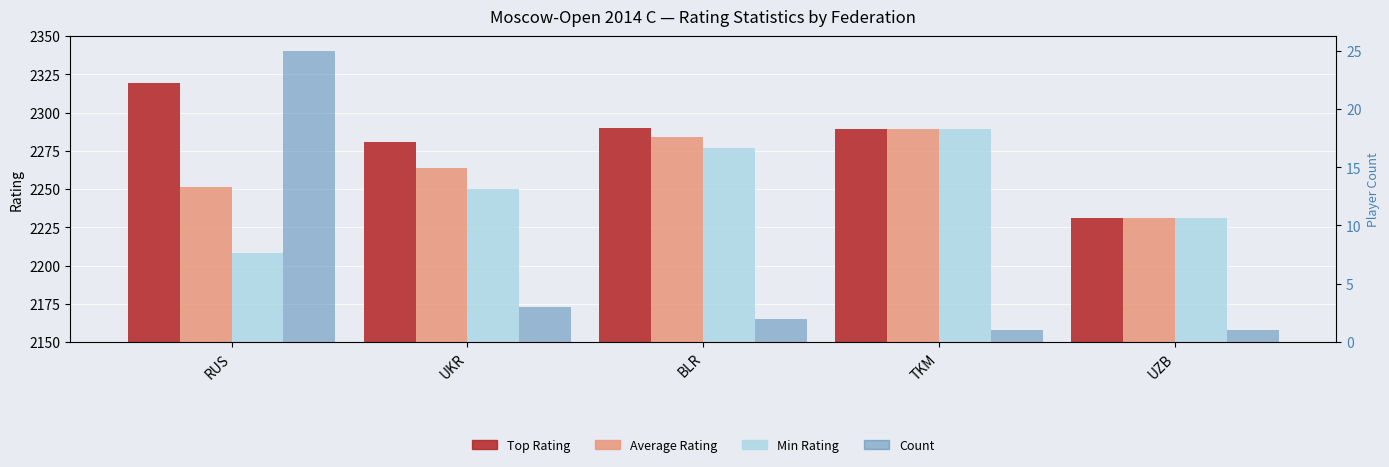

Is it true that Count equals 0 at TKM?

False